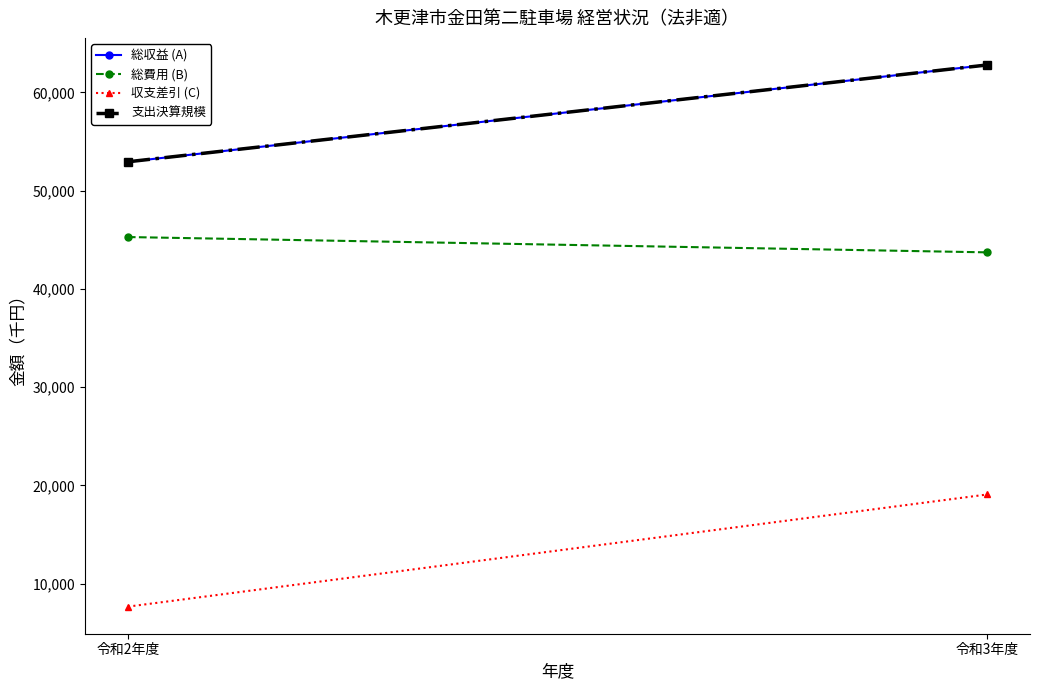

The value of 収支差引 (C) at 令和2年度 is 7658. True or false?

True